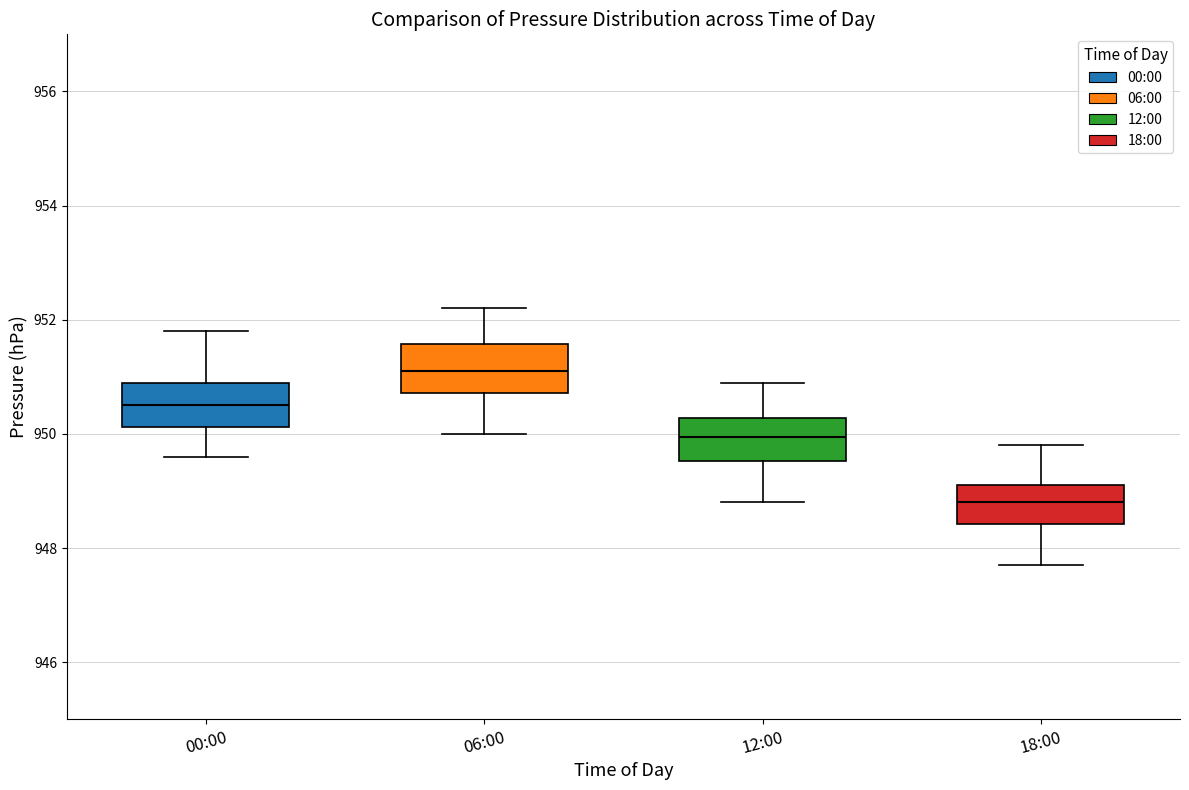

Reading left to right, transcribe this box plot: for each box, give where its median line is, the range the box spans, and where its two whiskers end, as read against the y-axis. The values are not printed on the chart, so give them approximately, as read against the axis.

00:00: median 950.6, box 950.2 to 951.0, whiskers 949.6 to 951.8
06:00: median 951.2, box 950.8 to 951.6, whiskers 950.0 to 952.2
12:00: median 950.0, box 949.6 to 950.2, whiskers 948.8 to 951.0
18:00: median 948.8, box 948.4 to 949.2, whiskers 947.8 to 949.8